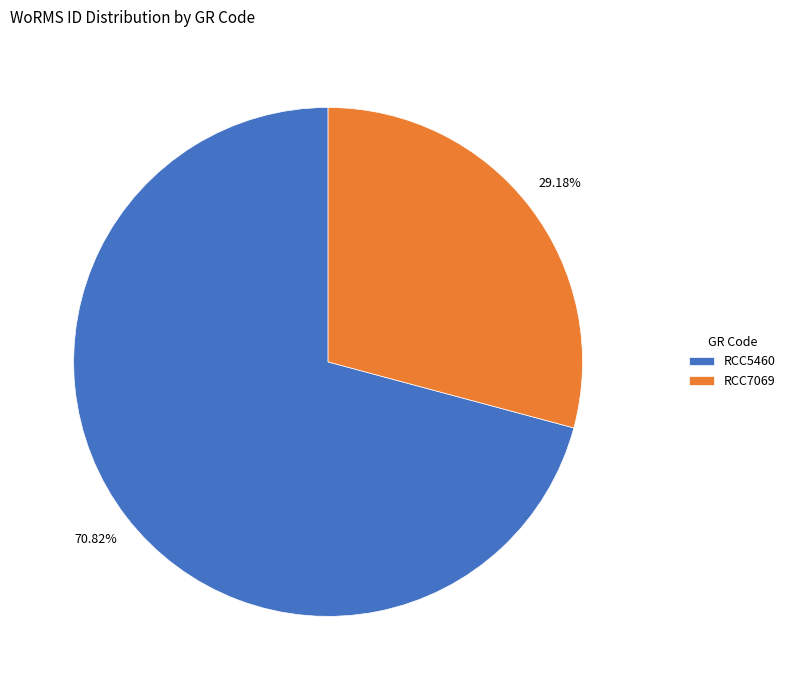

Which category has the smallest portion of the pie?

RCC7069